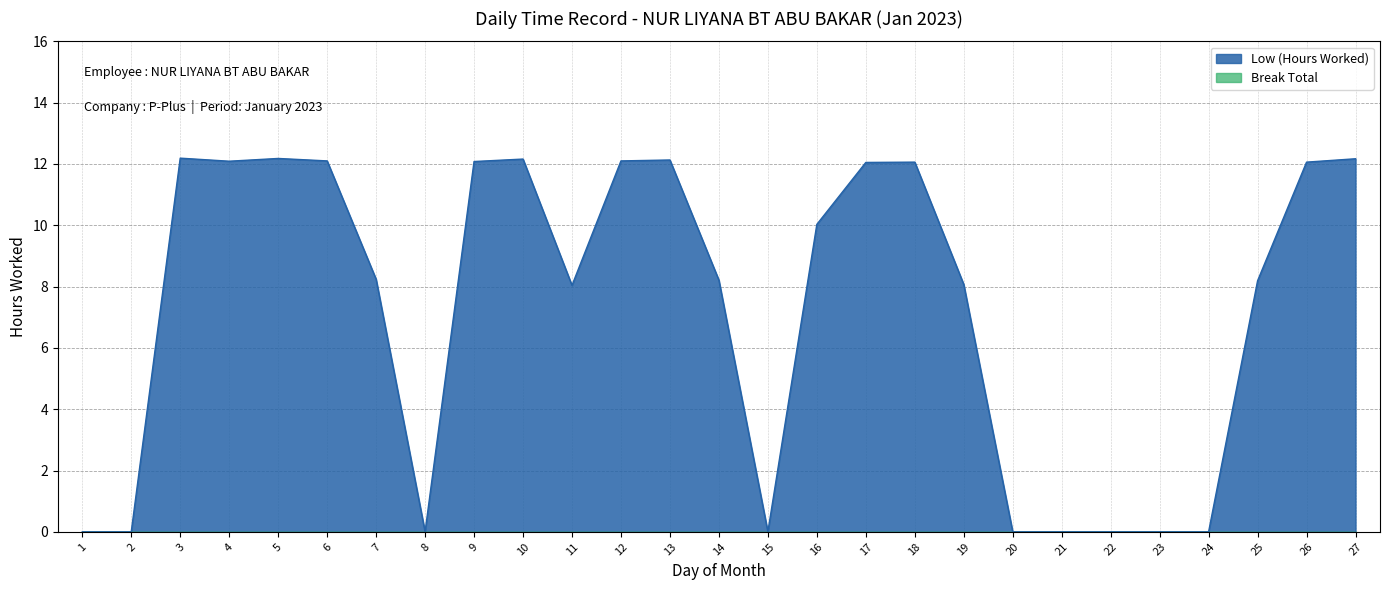

Reading left to right, list all the values displayed in this chart.

0.0	0.0	12.2	12.1	12.2	12.1	8.2	0.0	12.1	12.2	8.0	12.1	12.1	8.2	0.0	10.0	12.1	12.1	8.1	0.0	0.0	0.0	0.0	0.0	8.2	12.1	12.2